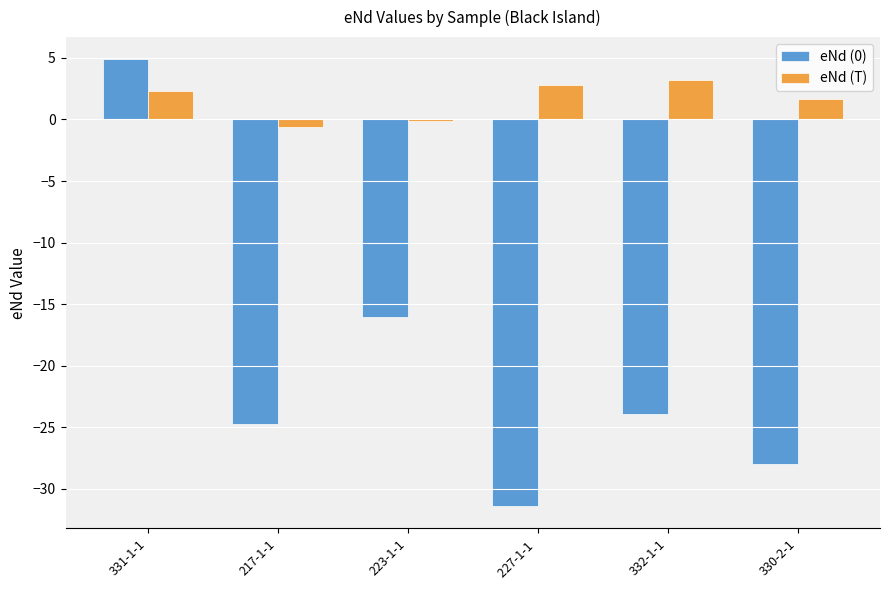

What is the total value across all series at 227-1-1 ?

-28.6